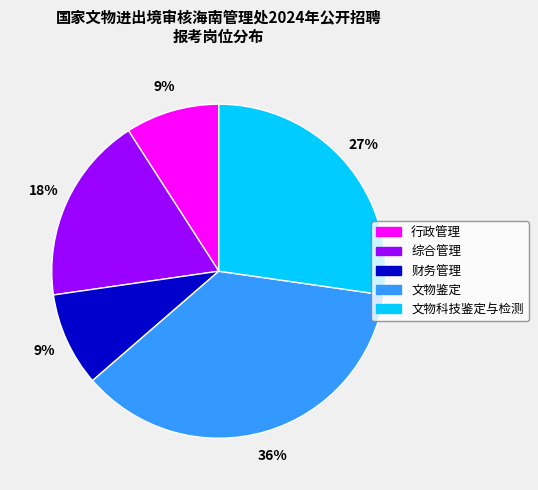

To the nearest percent, what is the combined percentage of 文物科技鉴定与检测 and 文物鉴定?

64%